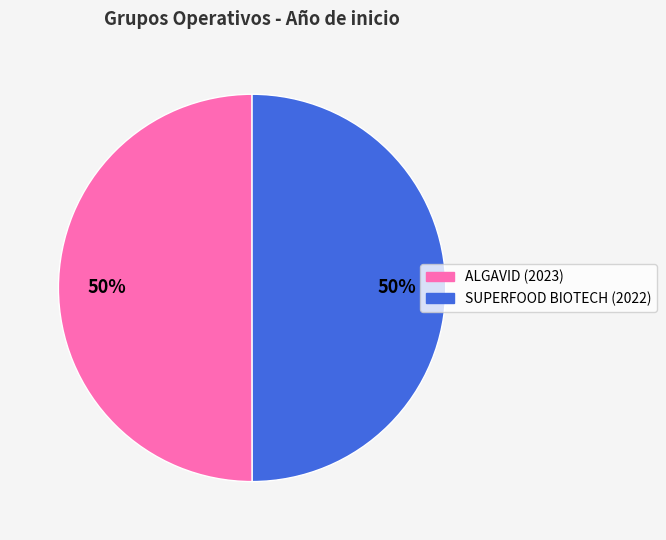

How many slices are in this pie chart?

2